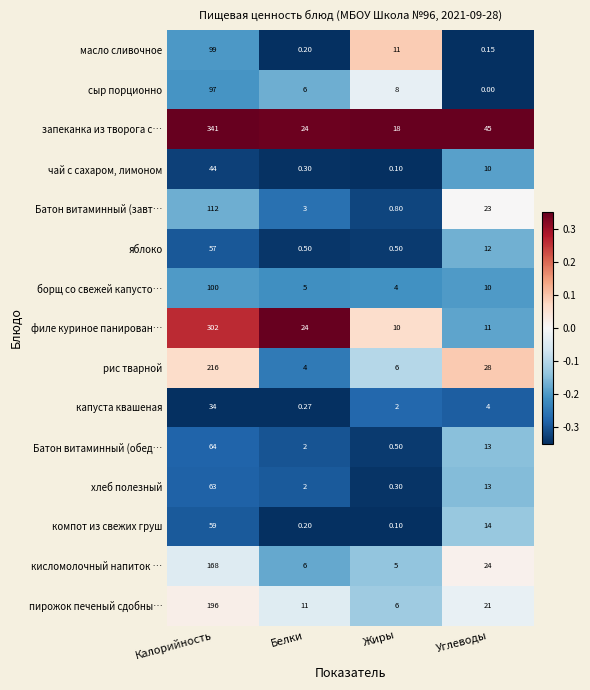

What is the spread (max minus min) of values at Белки?

23.8